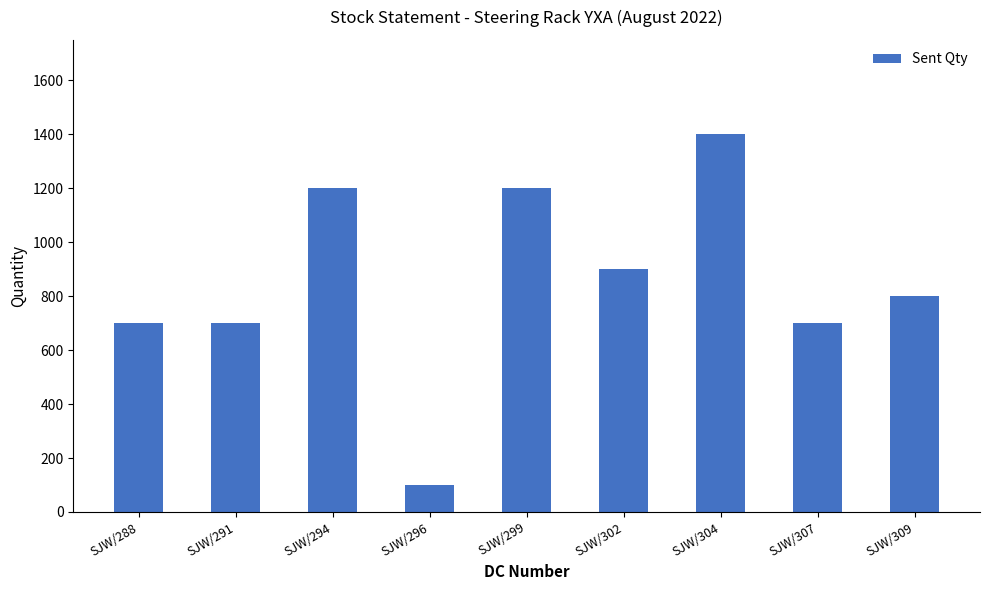

At which category does the chart reach its minimum across all series?

SJW/296